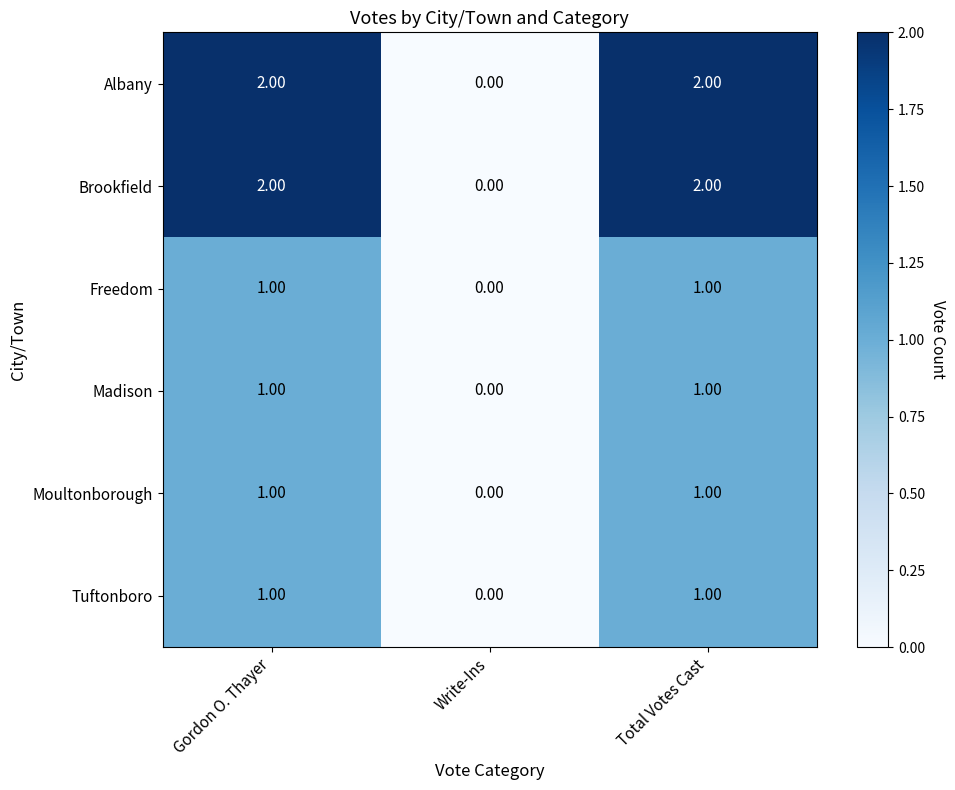

At which label does Albany reach its minimum?

Write-Ins